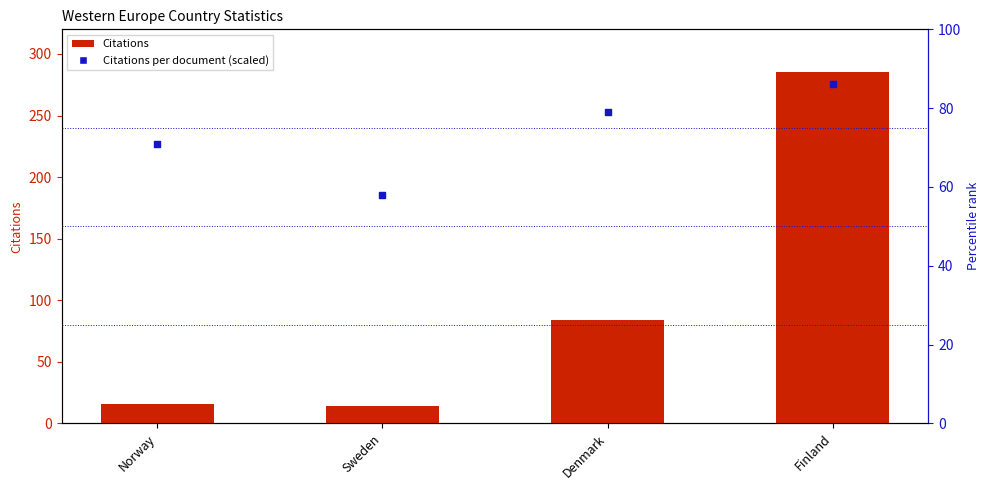

Which series reaches the minimum Y coordinate?

Citations